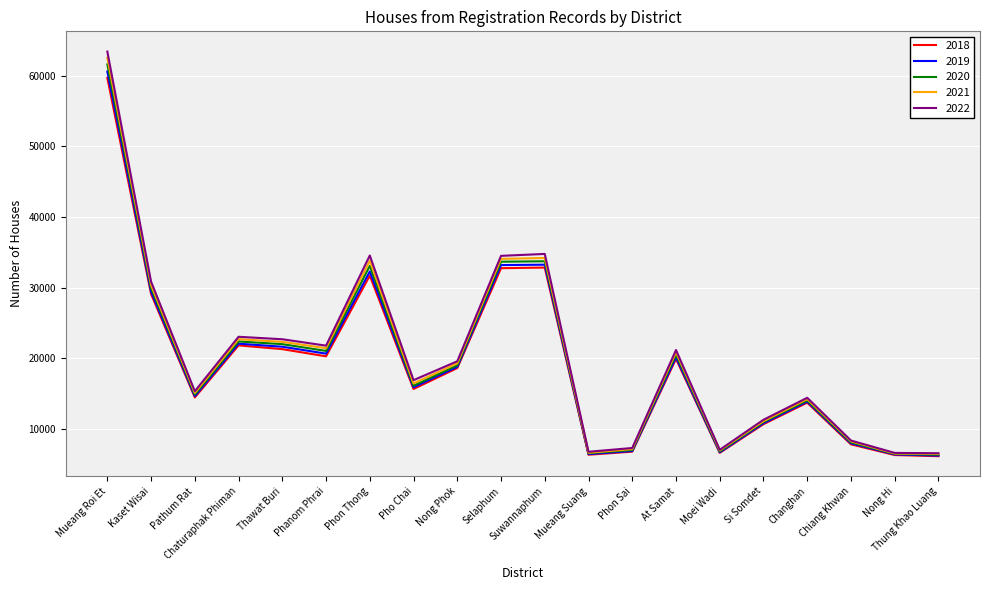

Is this an area chart (filled region under the line)?

No